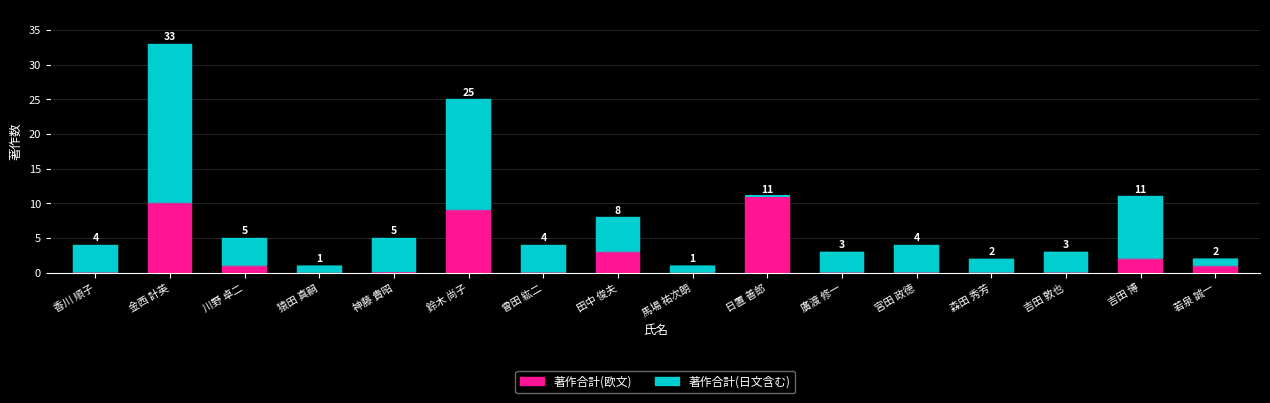

What is the total value across all series at 馬場 祐次朗?

1